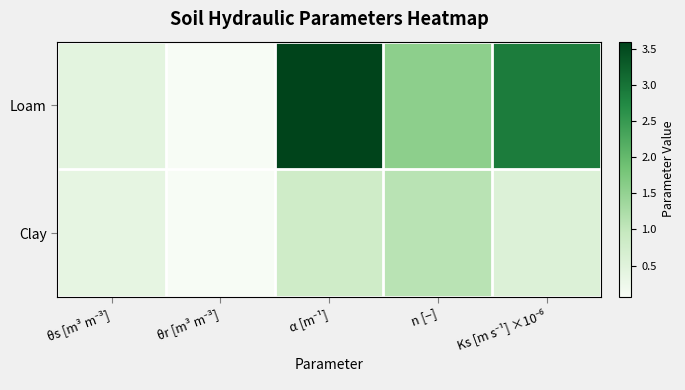

How many distinct data groups are displayed?

2